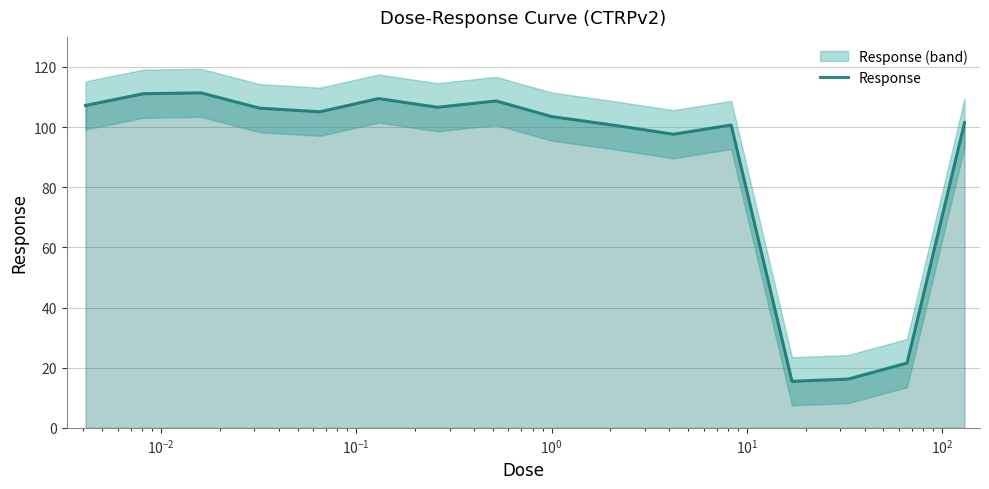

What is the highest value of the Response series?

111.4